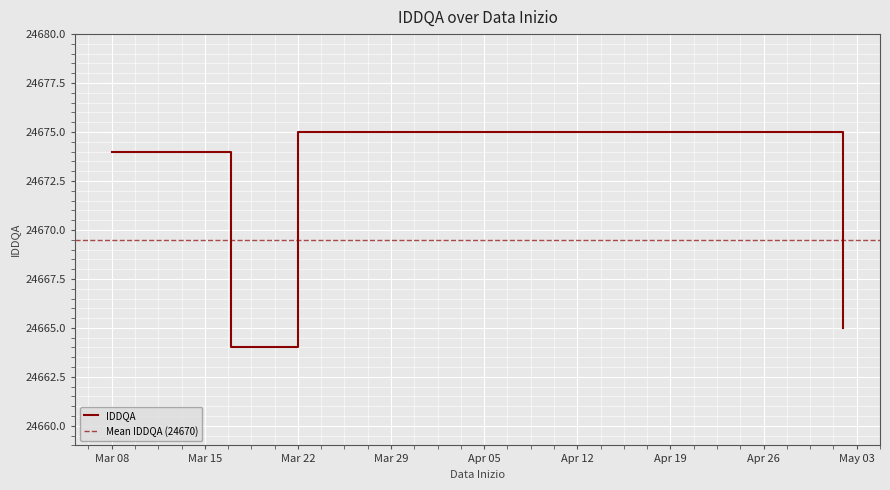

Is it true that IDDQA equals 24675 at Mar 22?

True